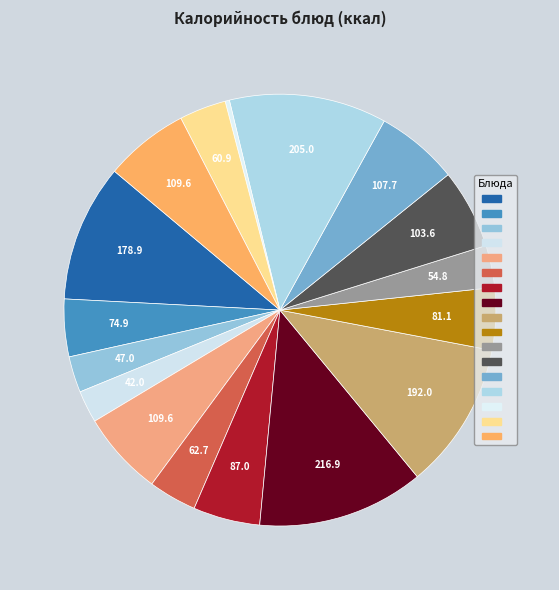

How many segments does this pie chart have?

17